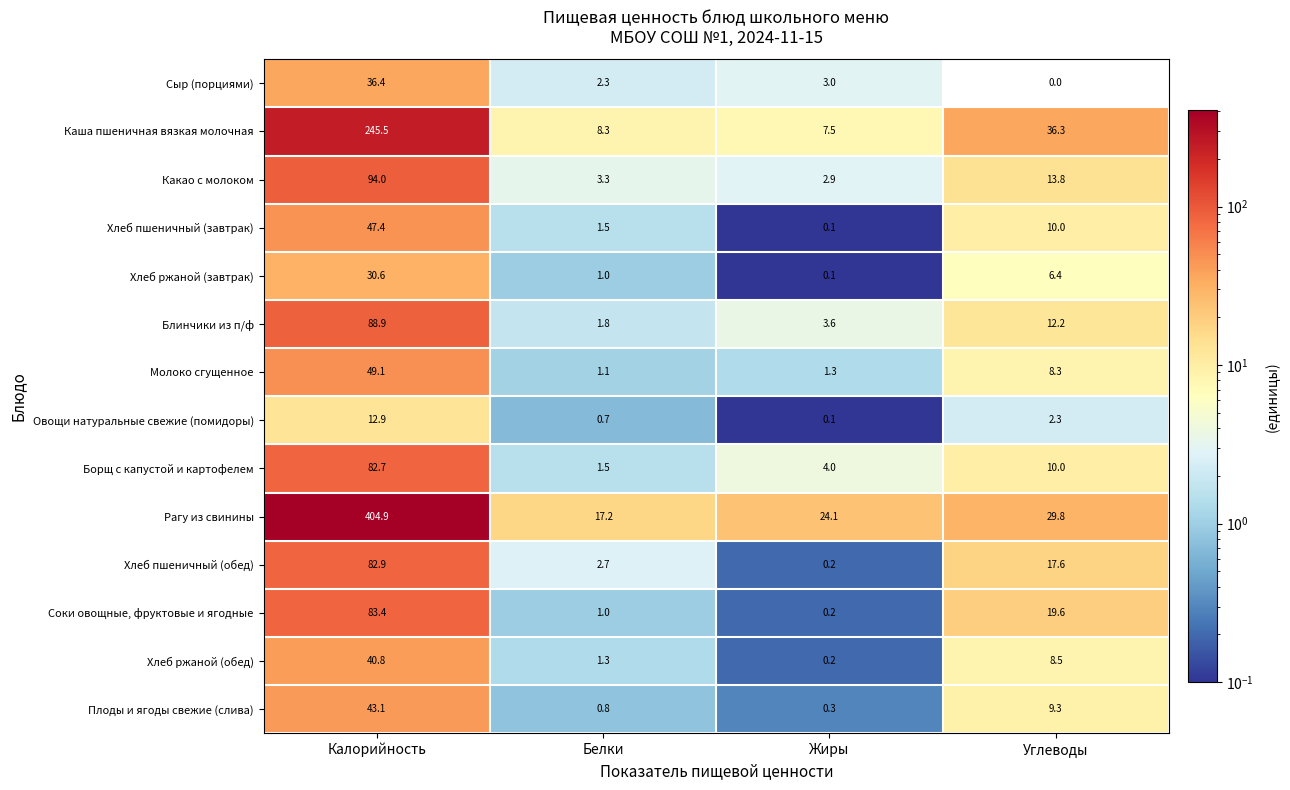

List the series in order of their peak value, lowest first.

Овощи натуральные свежие (помидоры), Хлеб ржаной (завтрак), Сыр (порциями), Хлеб ржаной (обед), Плоды и ягоды свежие (слива), Хлеб пшеничный (завтрак), Молоко сгущенное, Борщ с капустой и картофелем, Хлеб пшеничный (обед), Соки овощные, фруктовые и ягодные, Блинчики из п/ф, Какао с молоком, Каша пшеничная вязкая молочная, Рагу из свинины